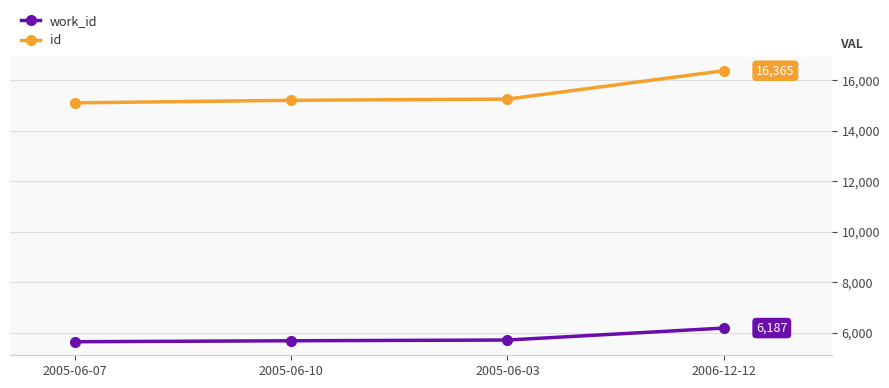

Which label corresponds to the largest value in the chart?

2006-12-12